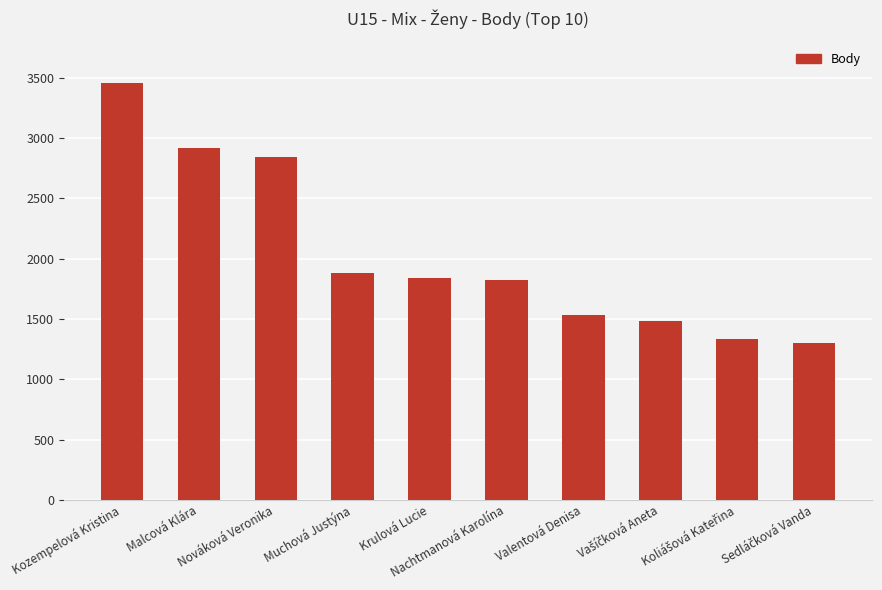

How many bars are there in total?

10